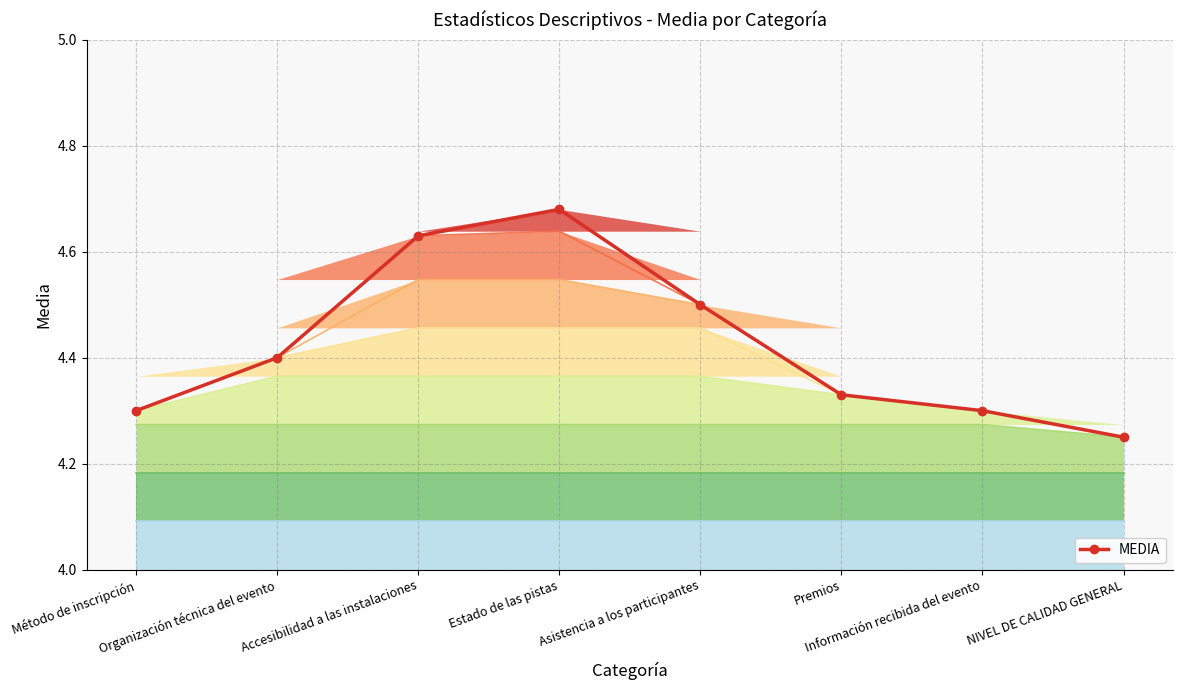

How many lines are shown in the chart?

1